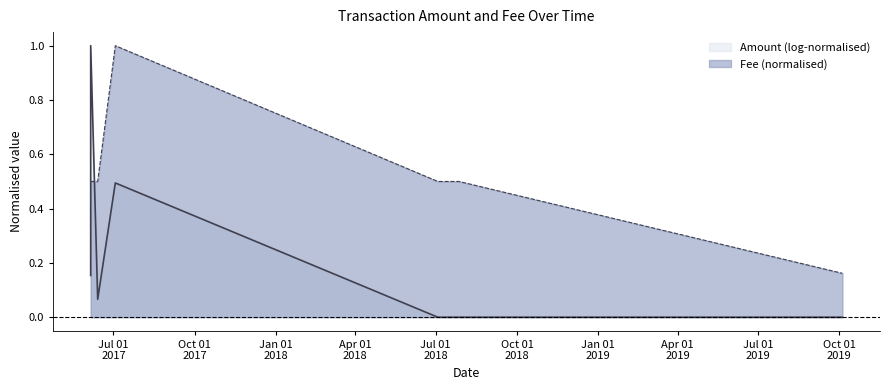

What is the sum of the values at 2018-07-27 10:50:30 and 2017-06-13 04:34:52?

1.0